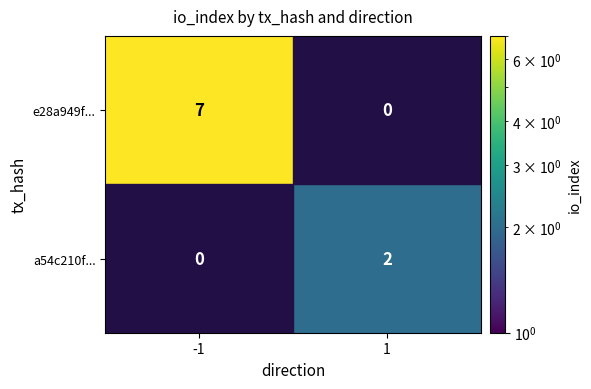

Is the value of a54c210f... at 1 greater than the value of e28a949f... at -1?

No